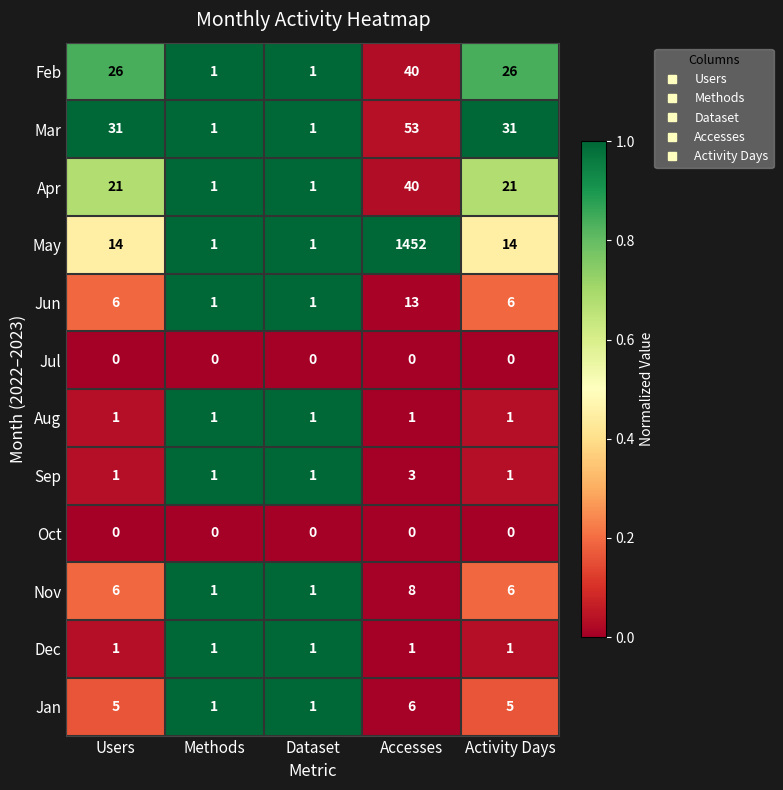

What is the difference between the highest and lowest values at Users?

31